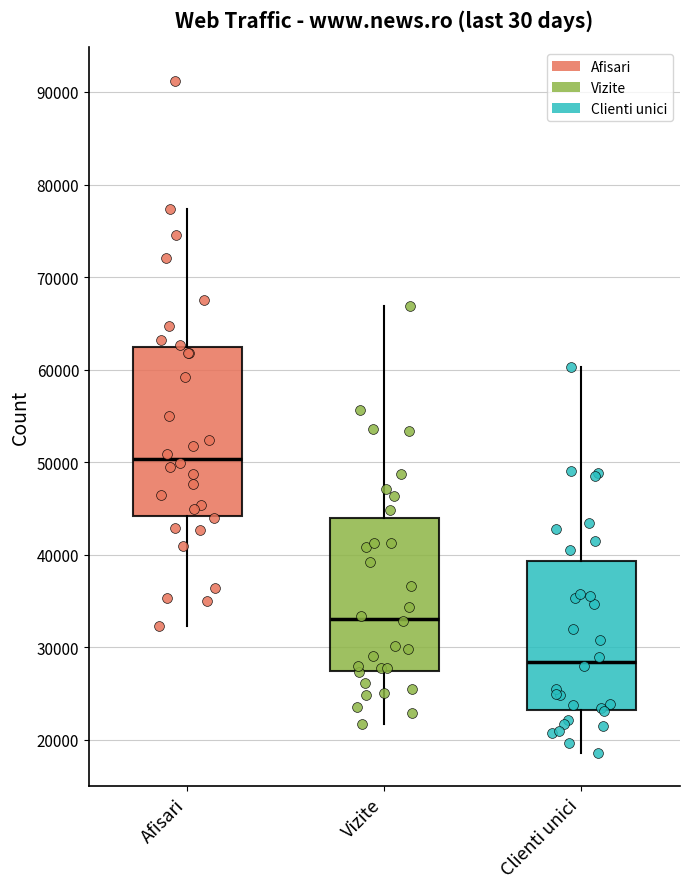

Which box is the tallest, from its lower edge to its upper edge?

Afisari